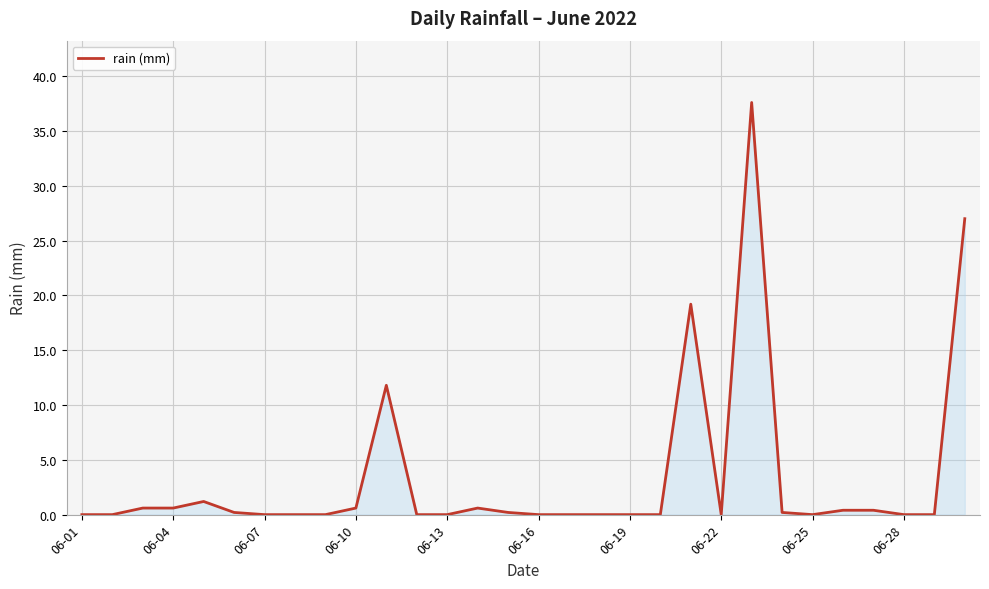

What is the difference between the maximum and minimum values?

37.6